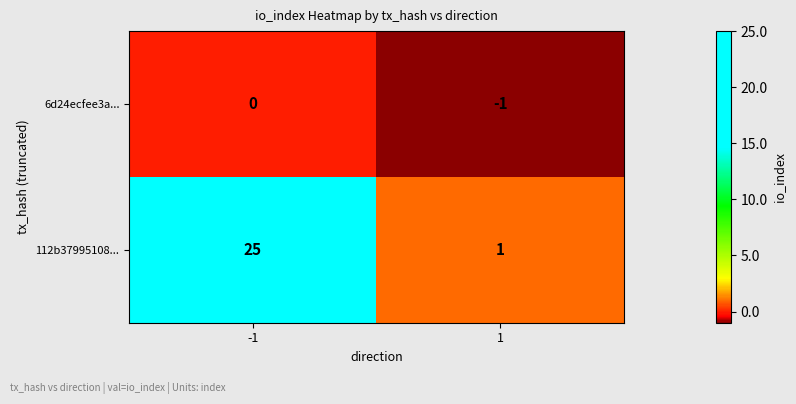

What is the difference between the highest and lowest values at 1?

2